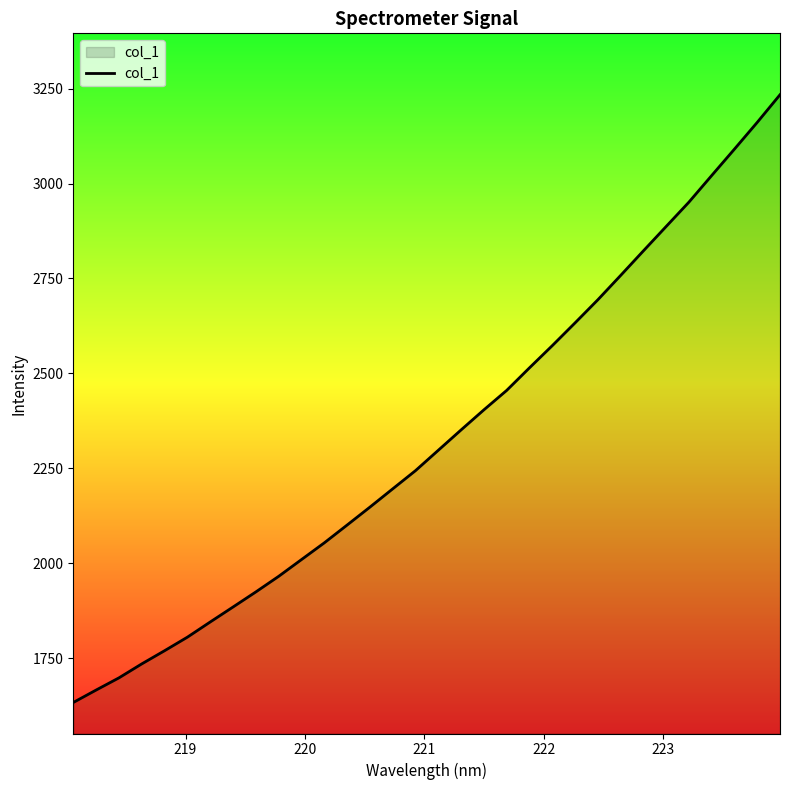

What is the greatest value displayed?

3233.9